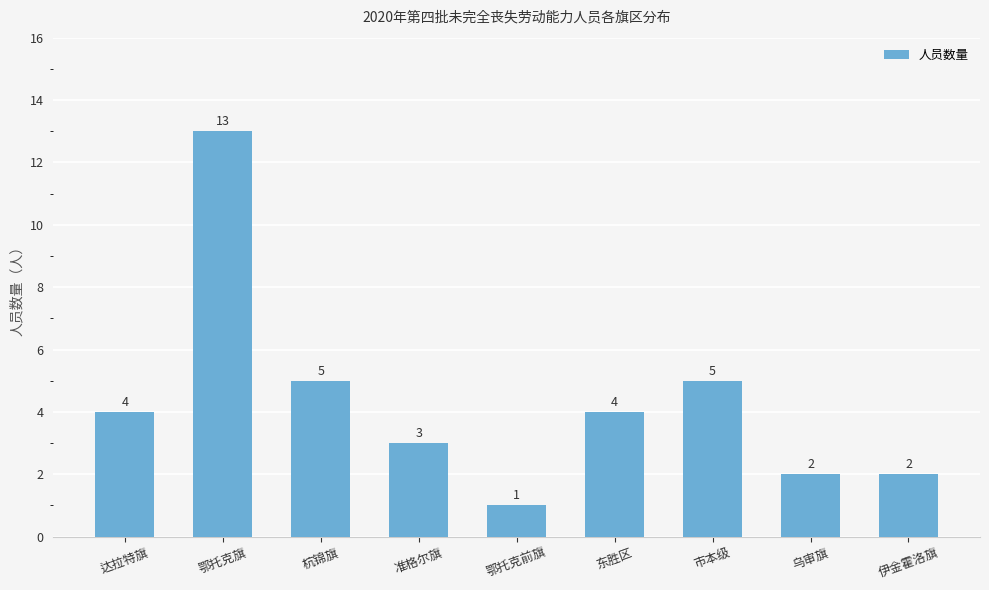

What is the approximate value at 市本级, to the nearest 5?

5